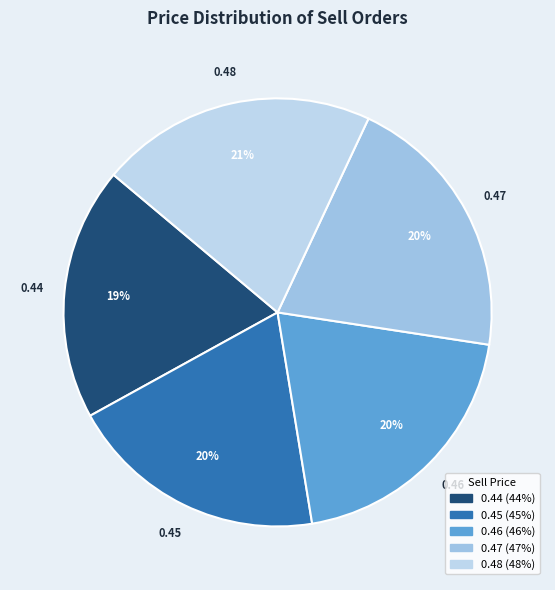

To the nearest percent, what portion does 0.48 represent?

21%